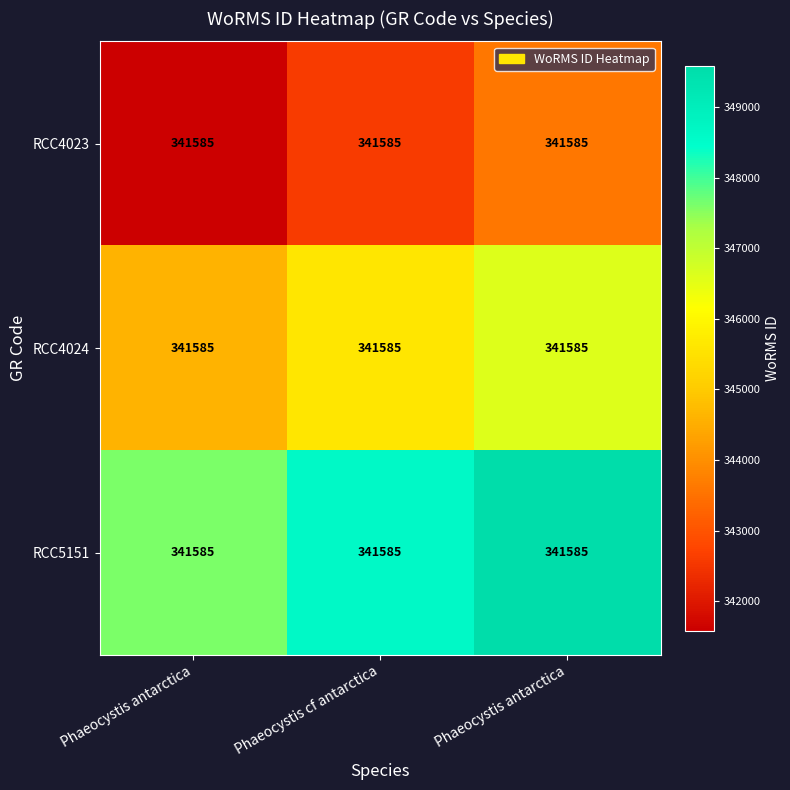

At which label is RCC4023 closest to 342585?

Phaeocystis cf antarctica